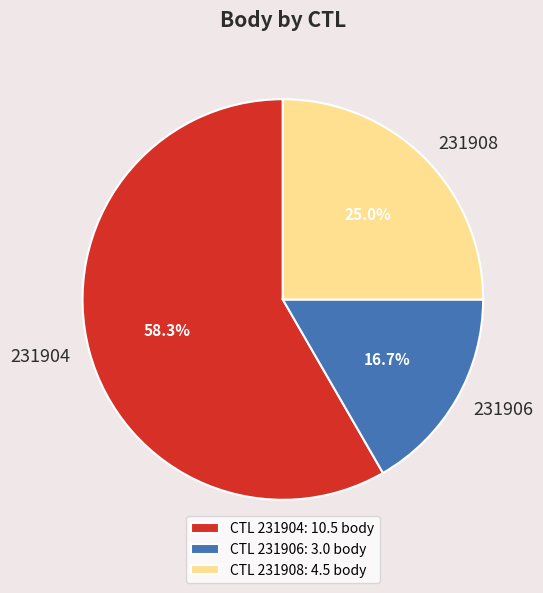

To the nearest percent, what percentage of the pie is 231904?

58%